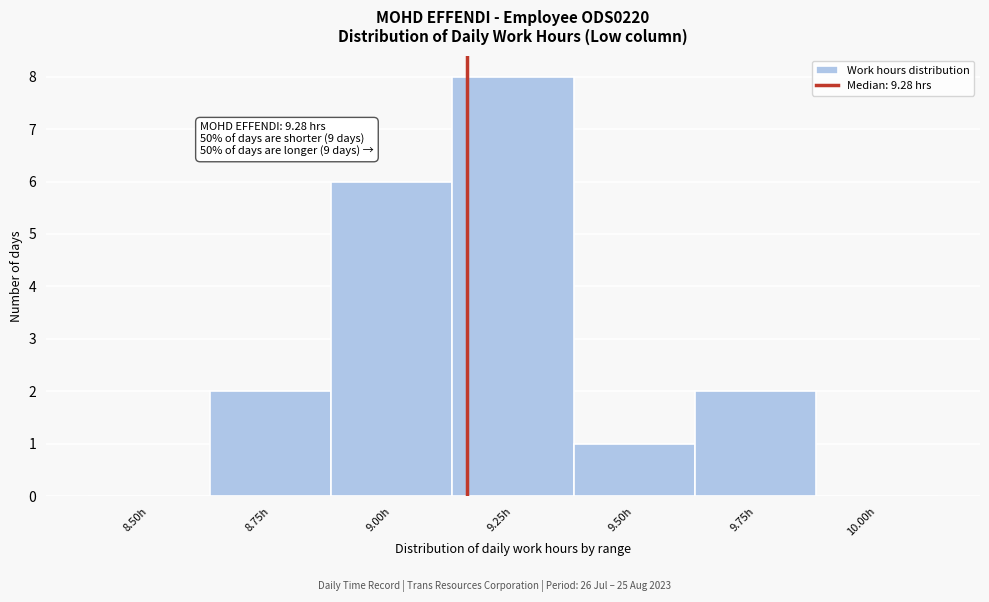

Reading left to right, list all the values displayed in this chart.

8.50h=0	8.75h=2	9.00h=6	9.25h=8	9.50h=1	9.75h=2	10.00h=0